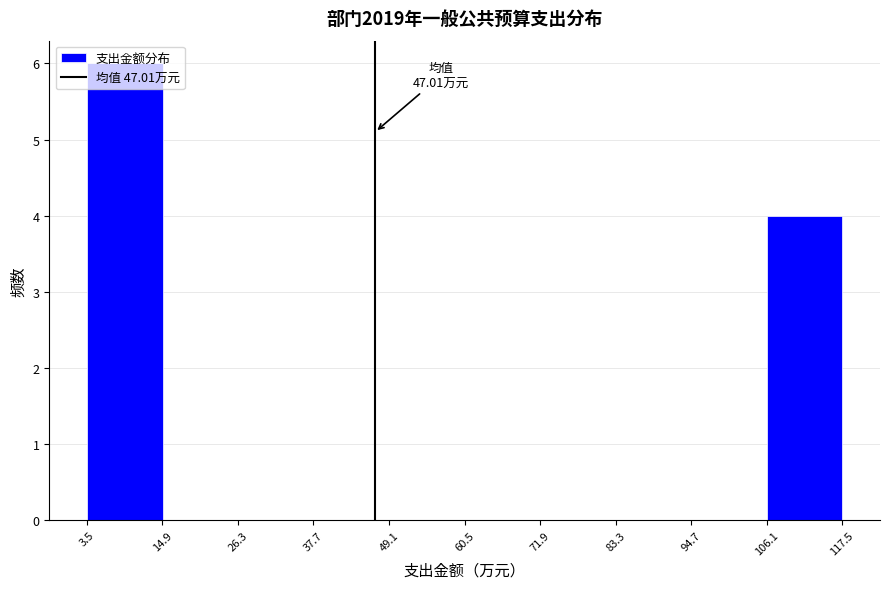

Which range on the x-axis has the tallest bar?

4 to 14